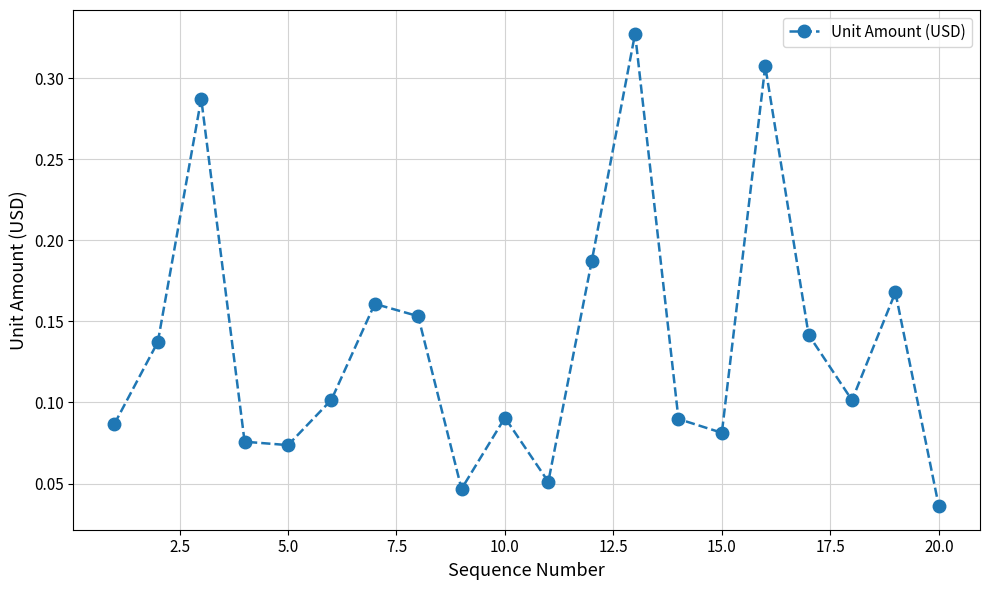

What is the sum of all values?

2.7